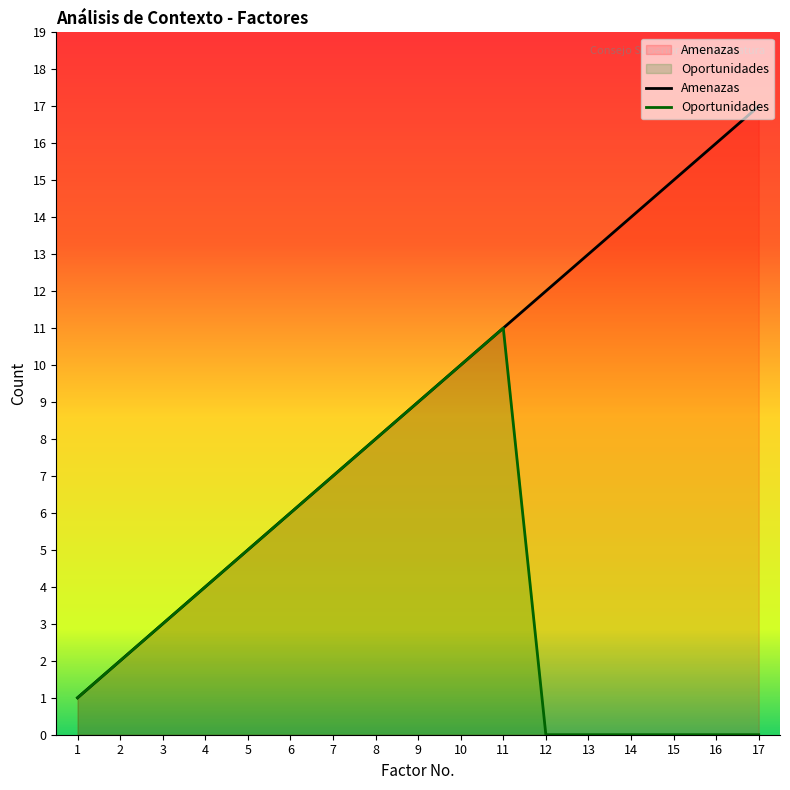

What is the average value of the Oportunidades series?

4